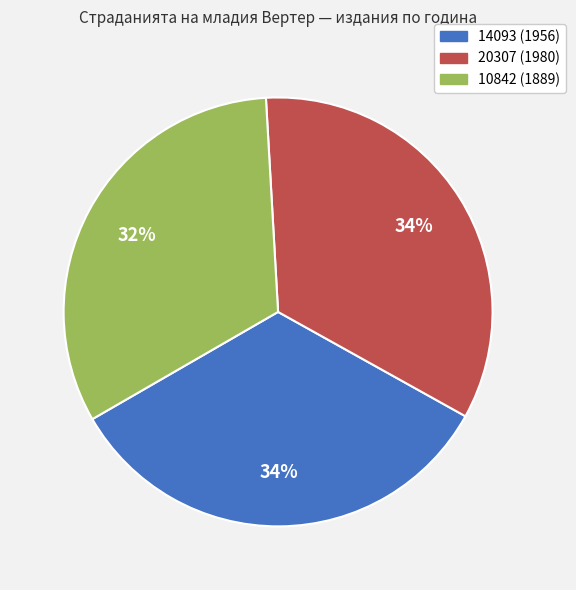

Is there any slice that represents more than half of the pie?

No